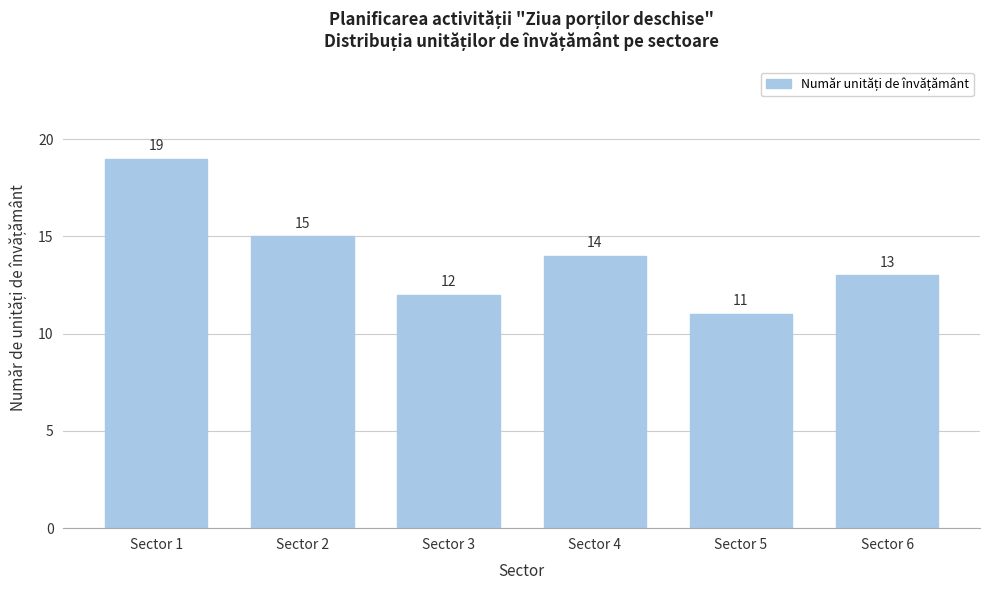

Reading right to left, extract all data points from this chart.

13	11	14	12	15	19